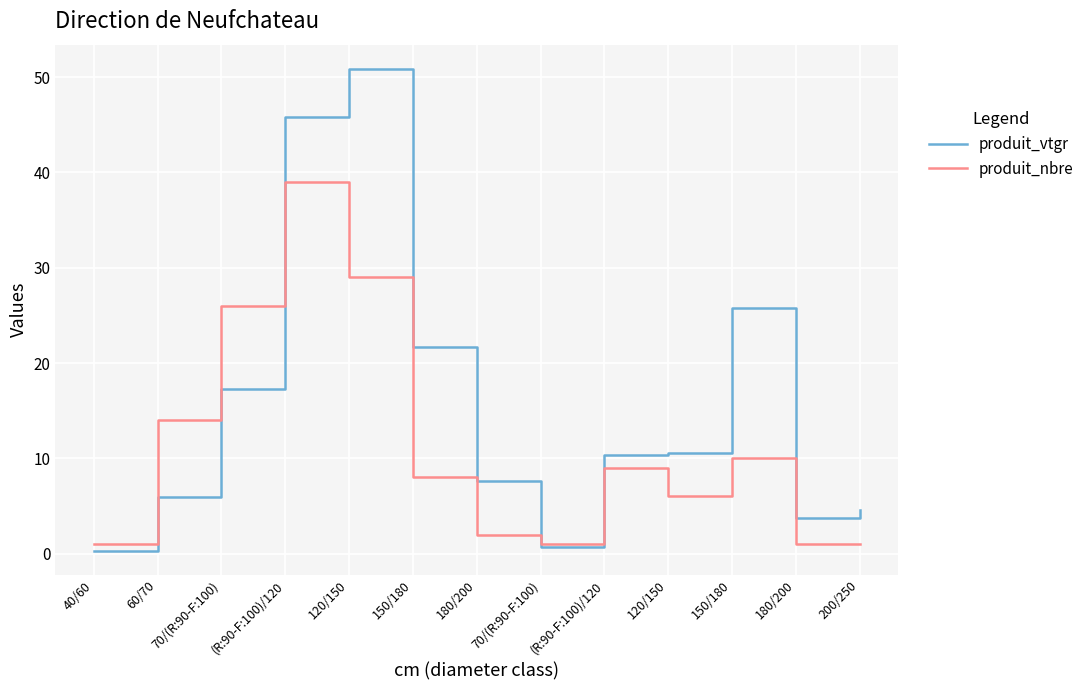

What are all the series names shown in the legend?

produit_vtgr, produit_nbre